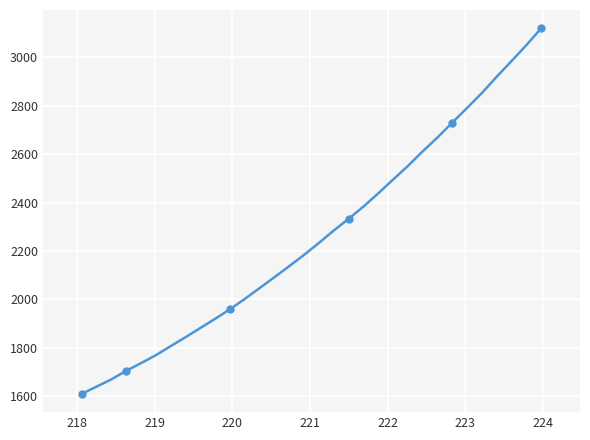

True or false: there are more than 2 points higher than both neighbors.

False